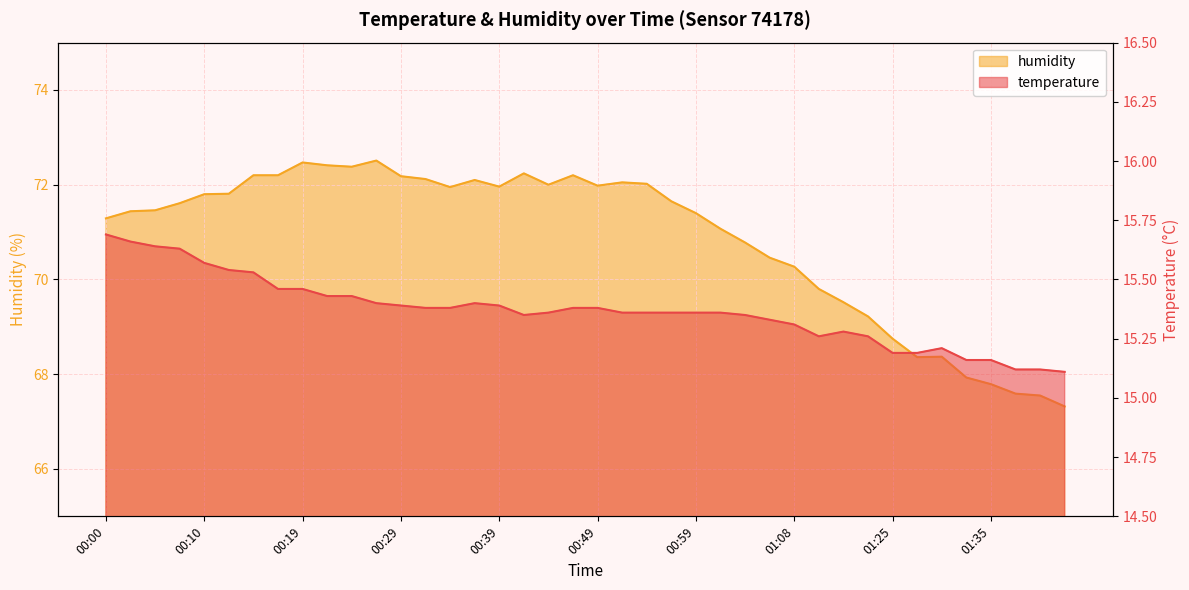

Is the value of temperature at 00:51 greater than the value of humidity at 00:15?

No